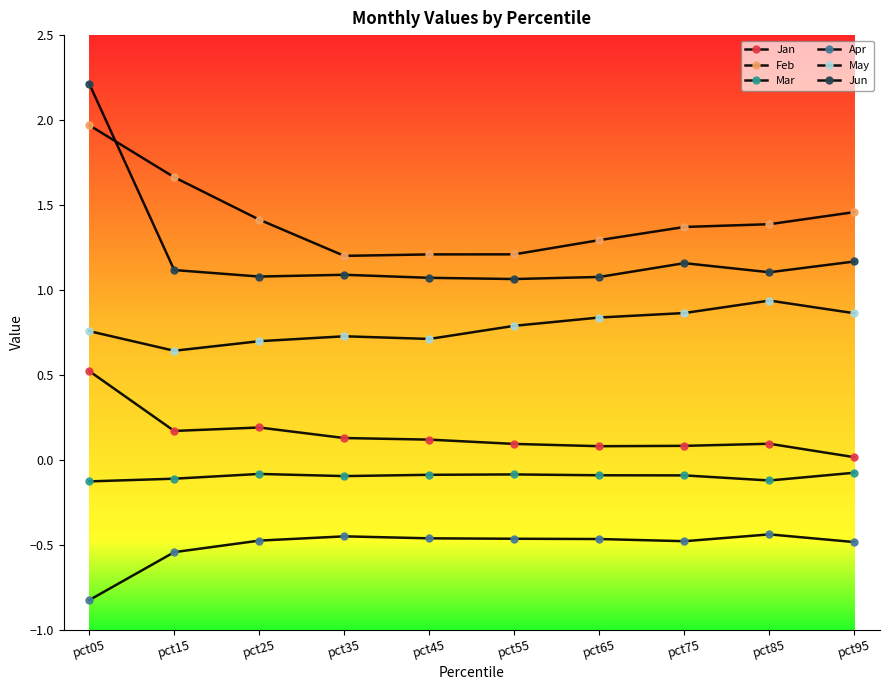

What value does the Apr series have at pct75?

-0.5